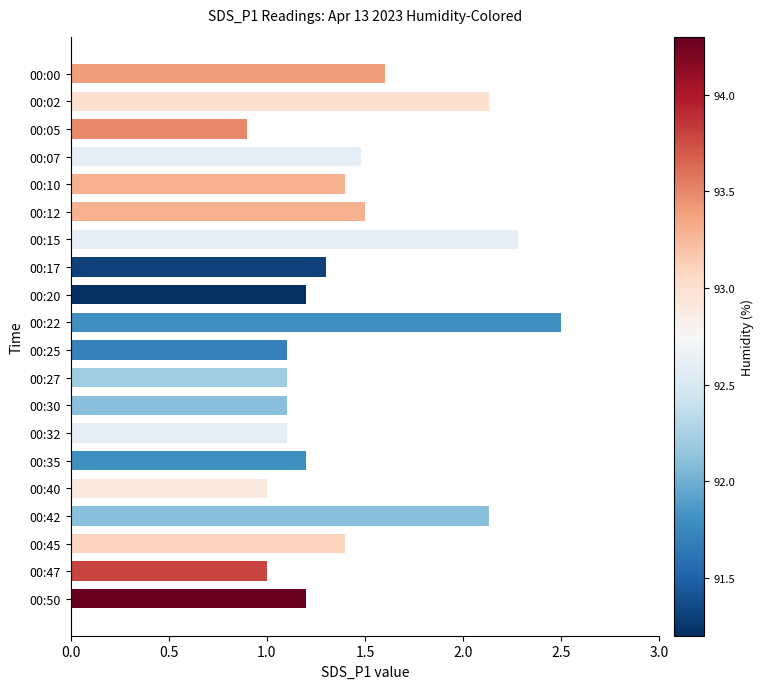

What is the smallest value displayed?

0.9